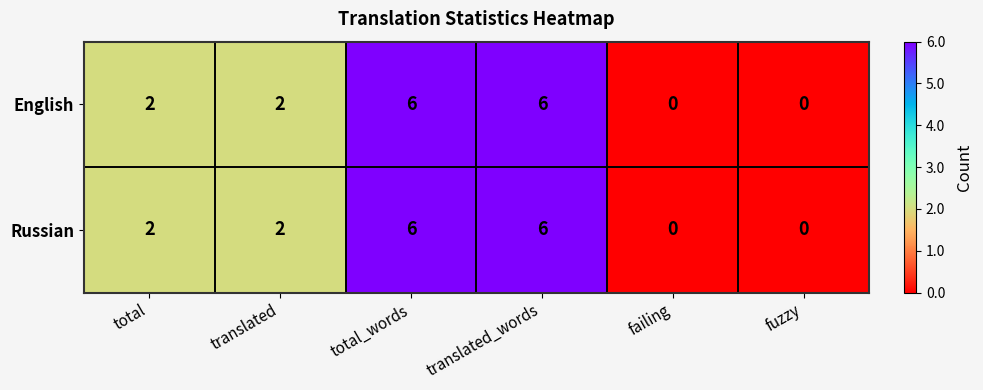

How many Russian values are between 0 and 6?

6